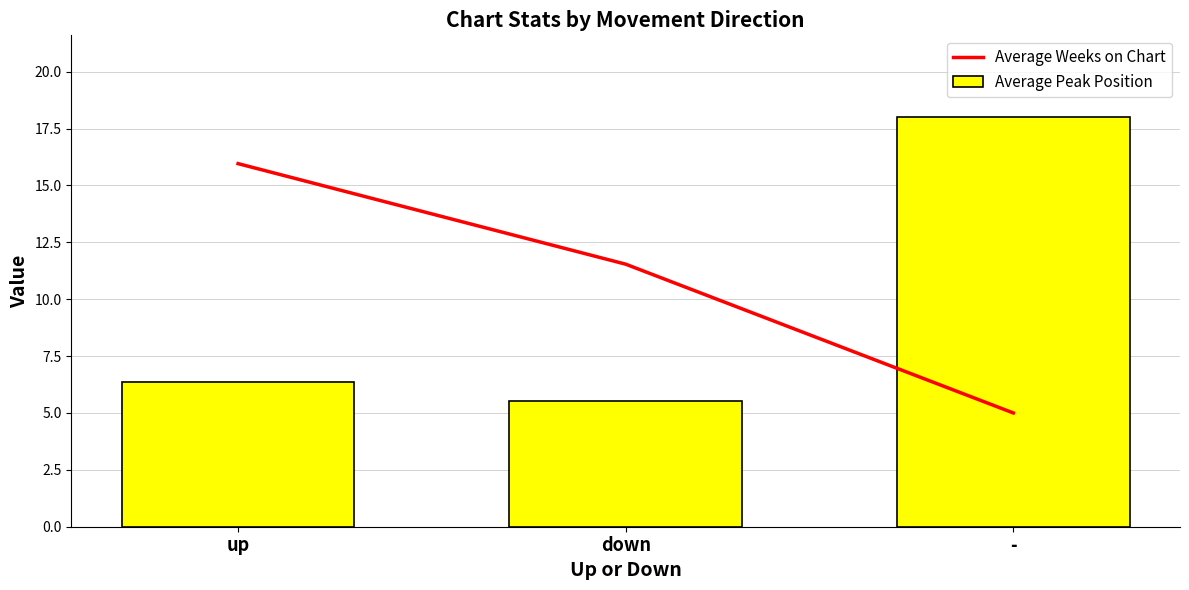

What is the average value of the Average Peak Position series?

10.0